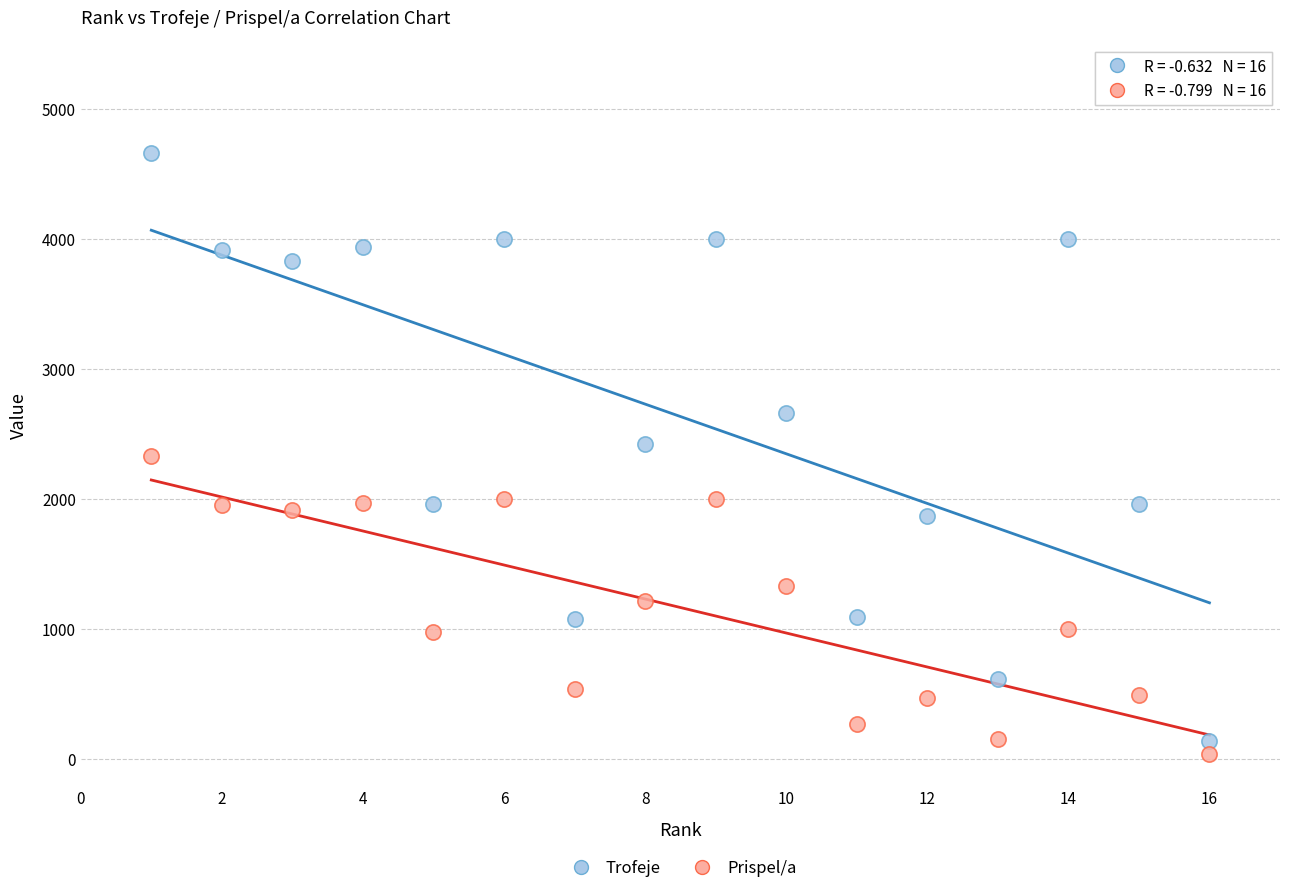

Which series contains the highest Y value?

Trofeje